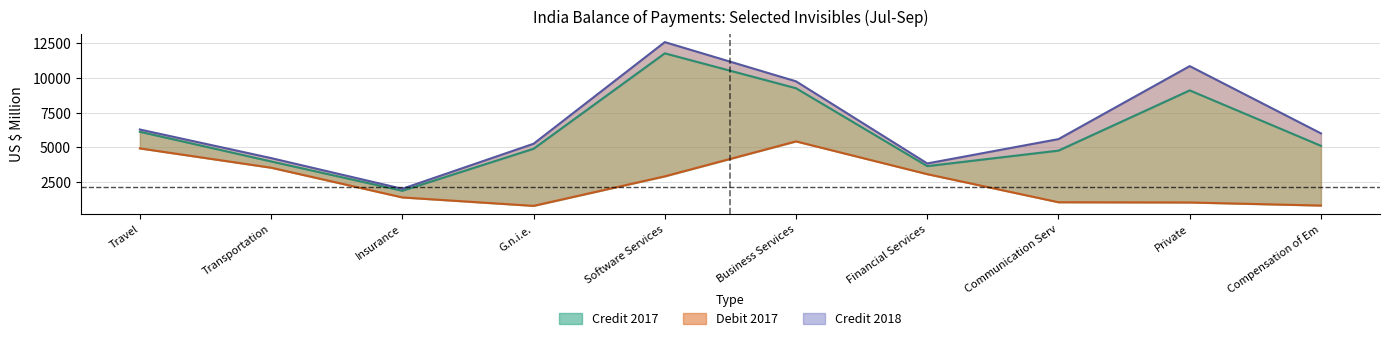

True or false: Debit 2017 has more than 1 points higher than both neighbors.

True